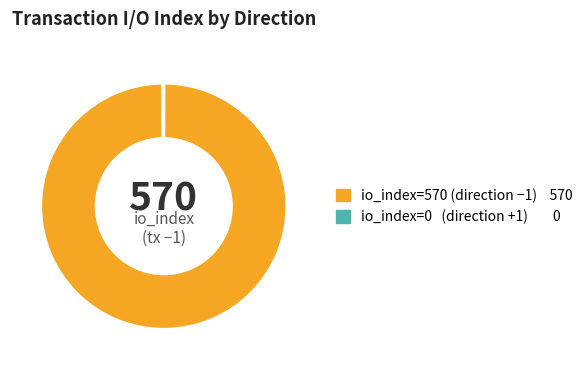

Is there a majority slice in this chart?

Yes